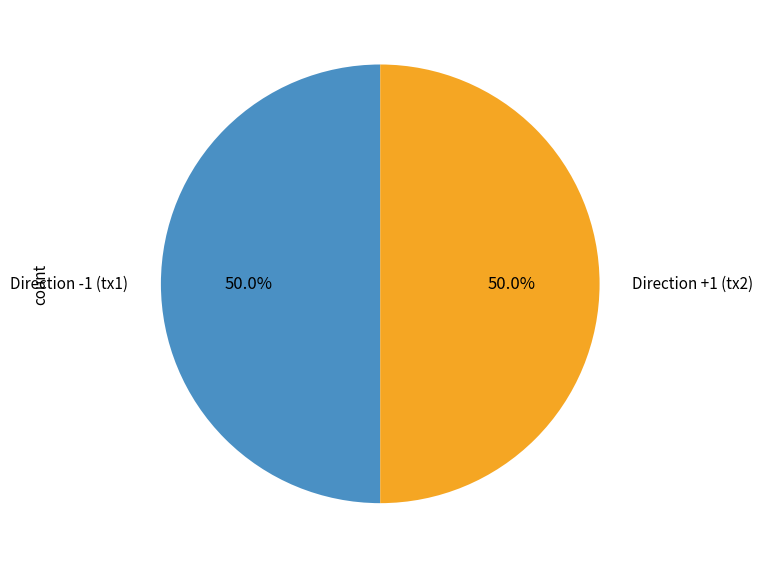

Combined, what portion of the pie is Direction +1 (tx2) and Direction -1 (tx1)?

100.0%